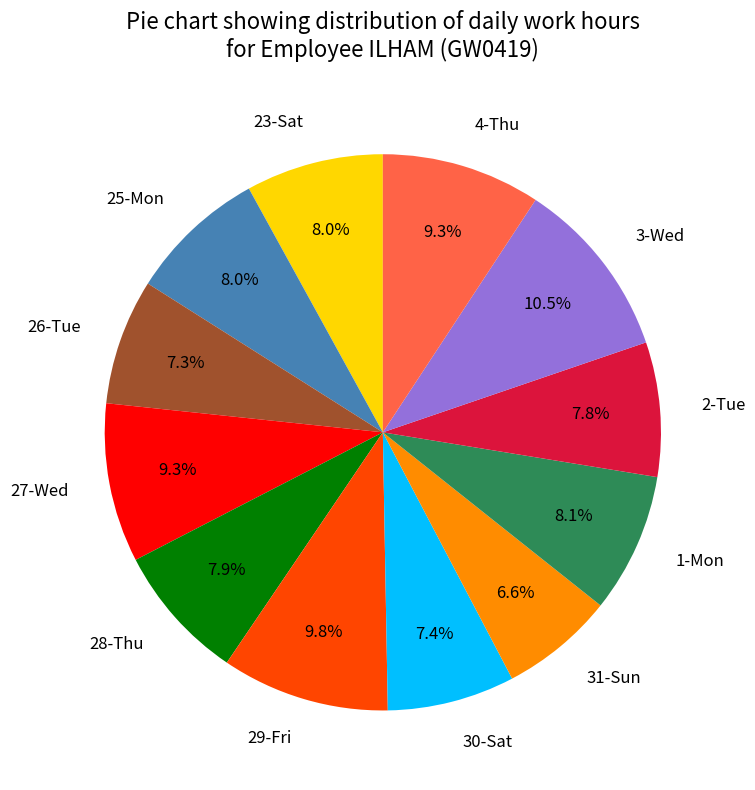

Approximately how many times larger is the value at 26-Tue compared to 2-Tue?

0.9